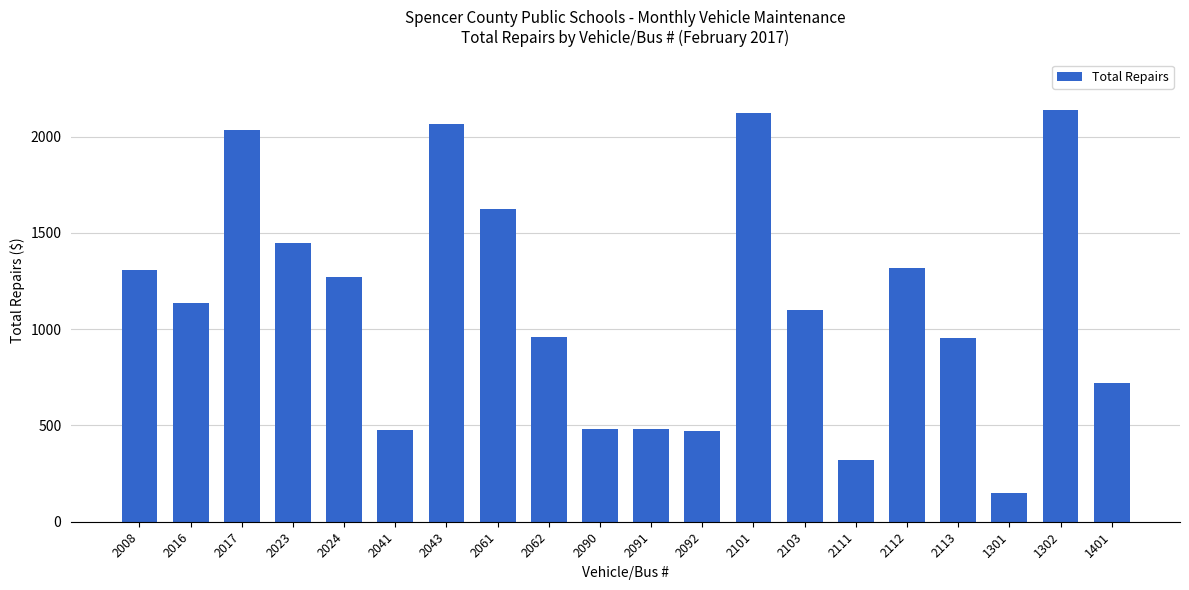

What is the greatest value displayed?

2138